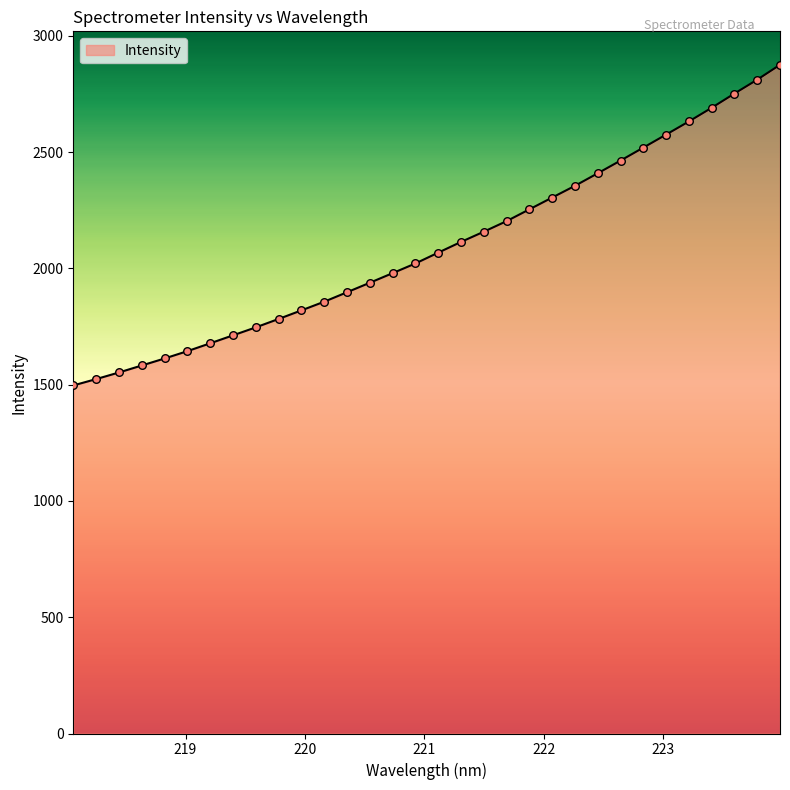

What is the difference between the maximum and minimum values?

1378.7